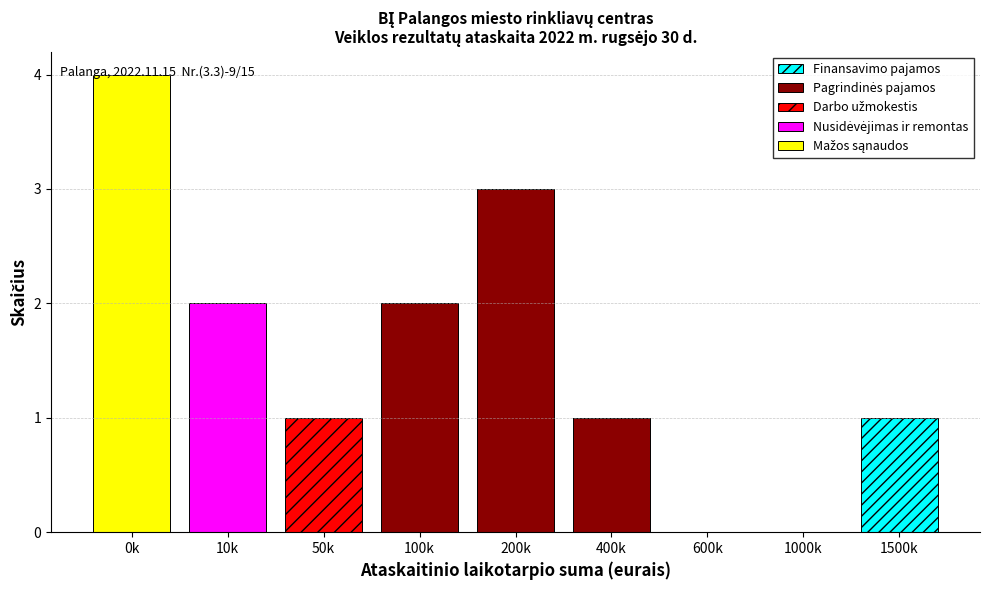

At which category is the sum across all series the highest?

0k